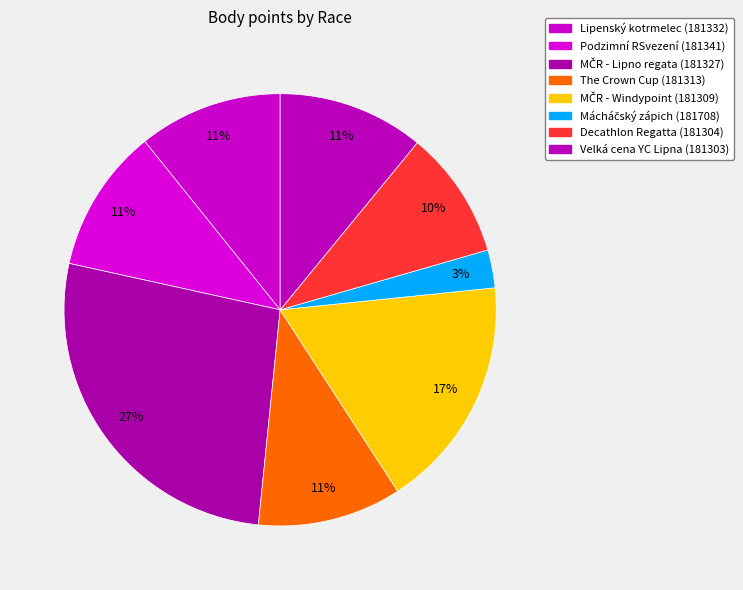

Which category has the biggest portion of the pie?

MČR - Lipno regata (181327)